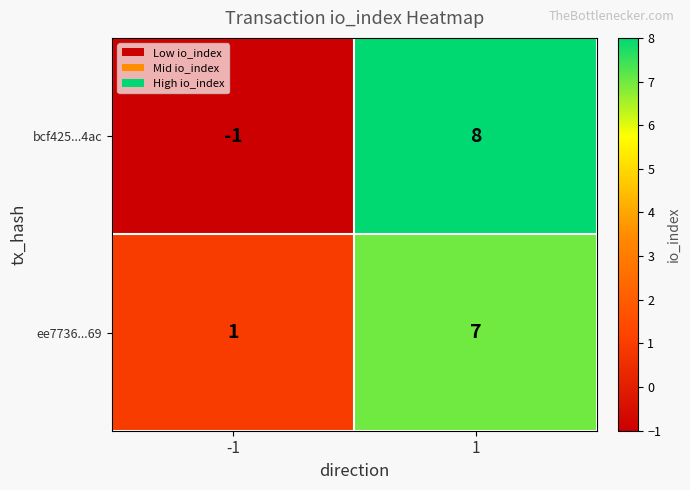

Reading right to left, transcribe all the data shown in this chart.

bcf425...4ac: 1=8	-1=-1
ee7736...69: 1=7	-1=1